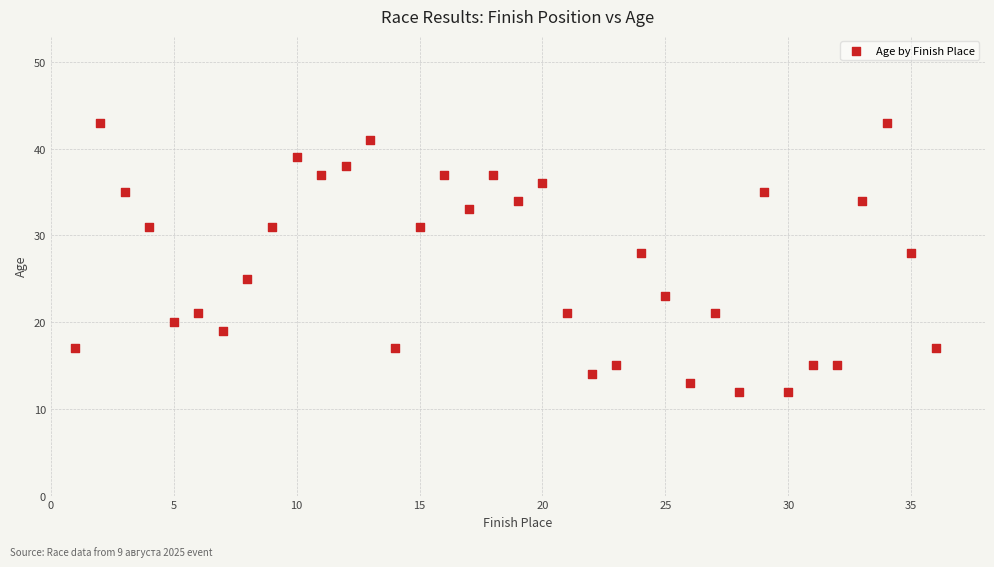

What is the range of Y values (max minus min)?

31